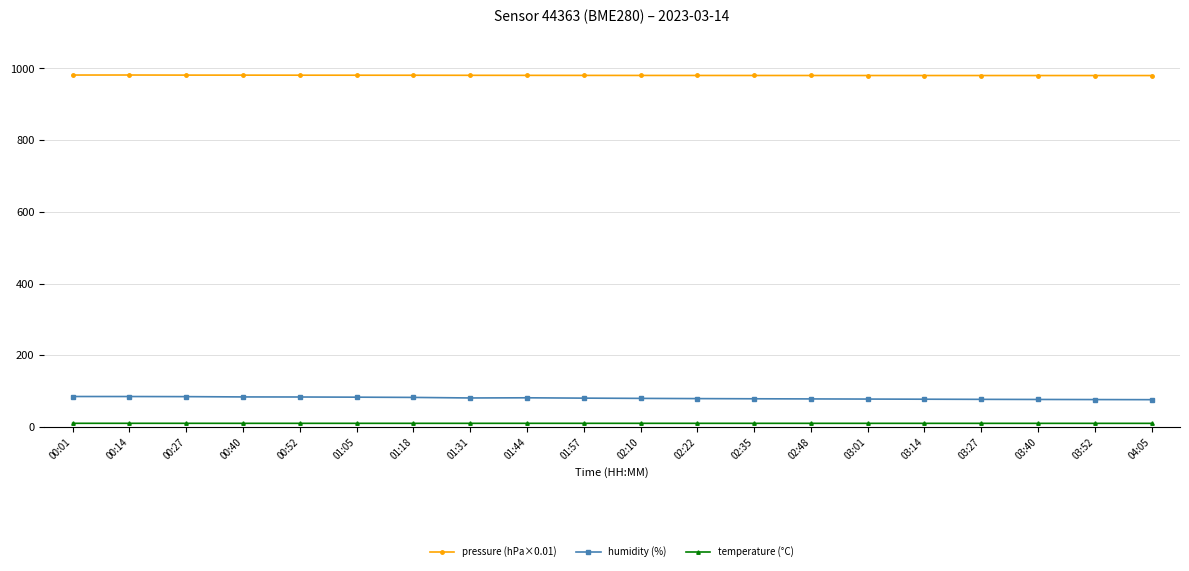

What value does the humidity (%) series have at 01:05?

83.2